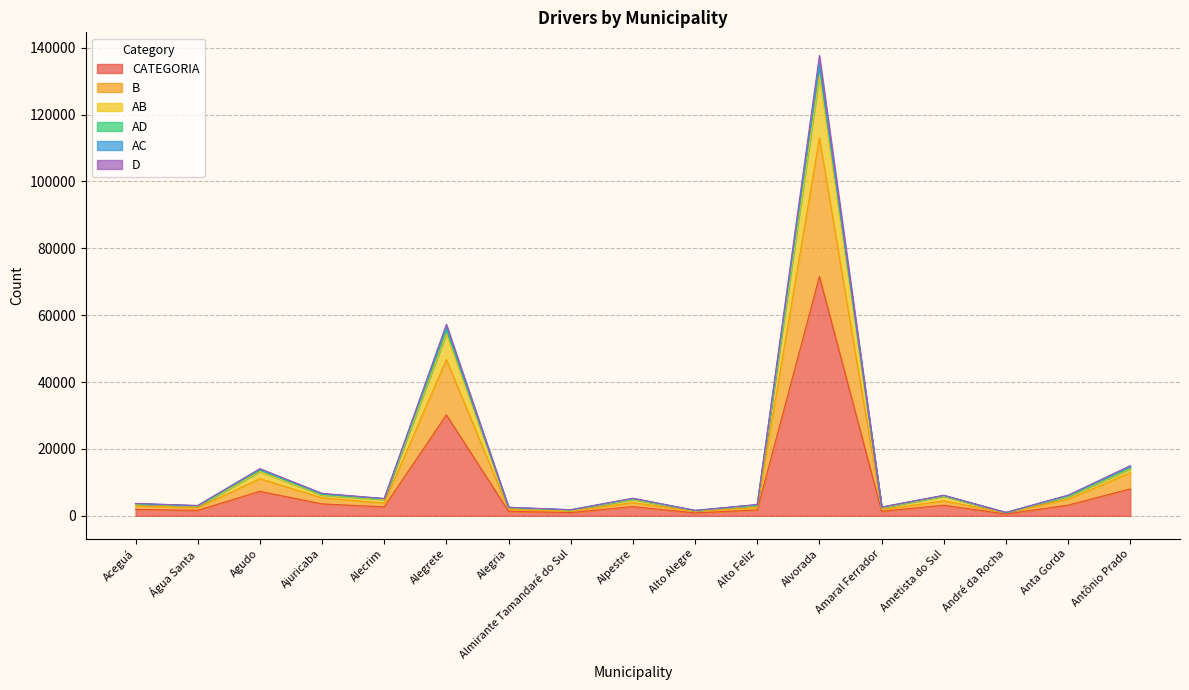

Where is the first local minimum for AD?

Água Santa